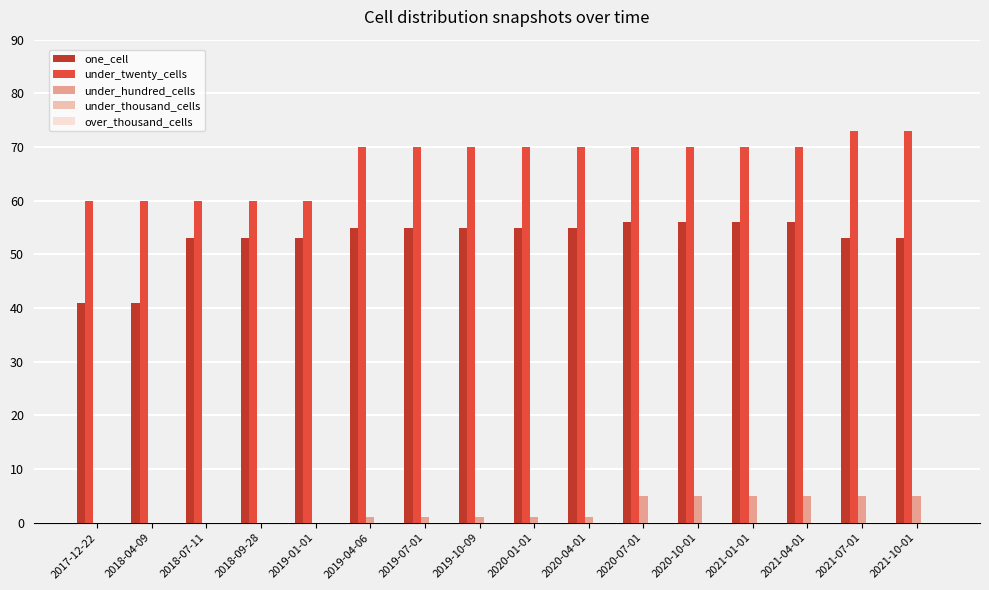

The under_hundred_cells series shows 5 at 2020-10-01. True or false?

True